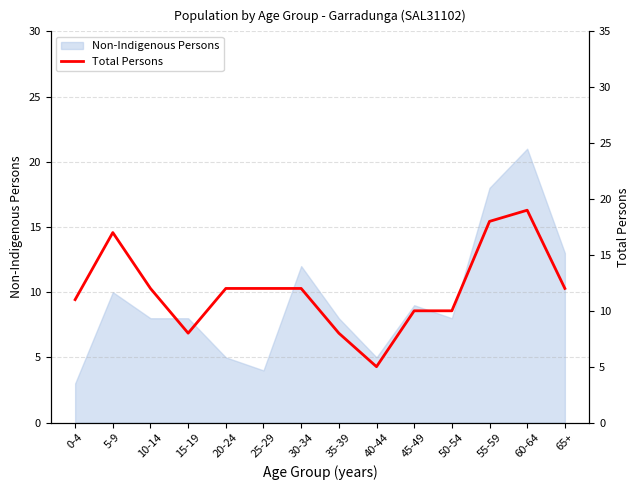

At which category does the data reach its first local valley?

15-19